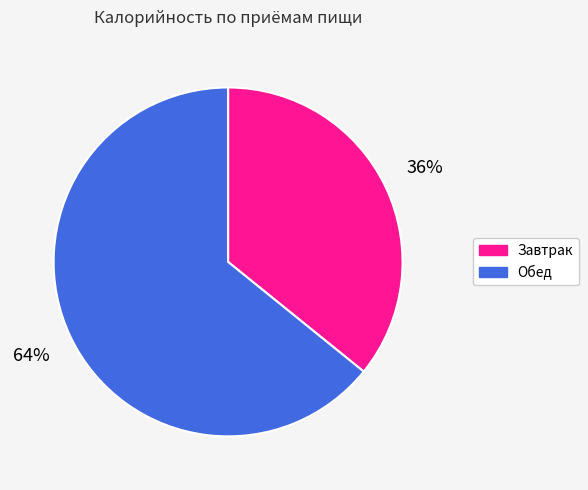

Which category has the smallest portion of the pie?

Завтрак